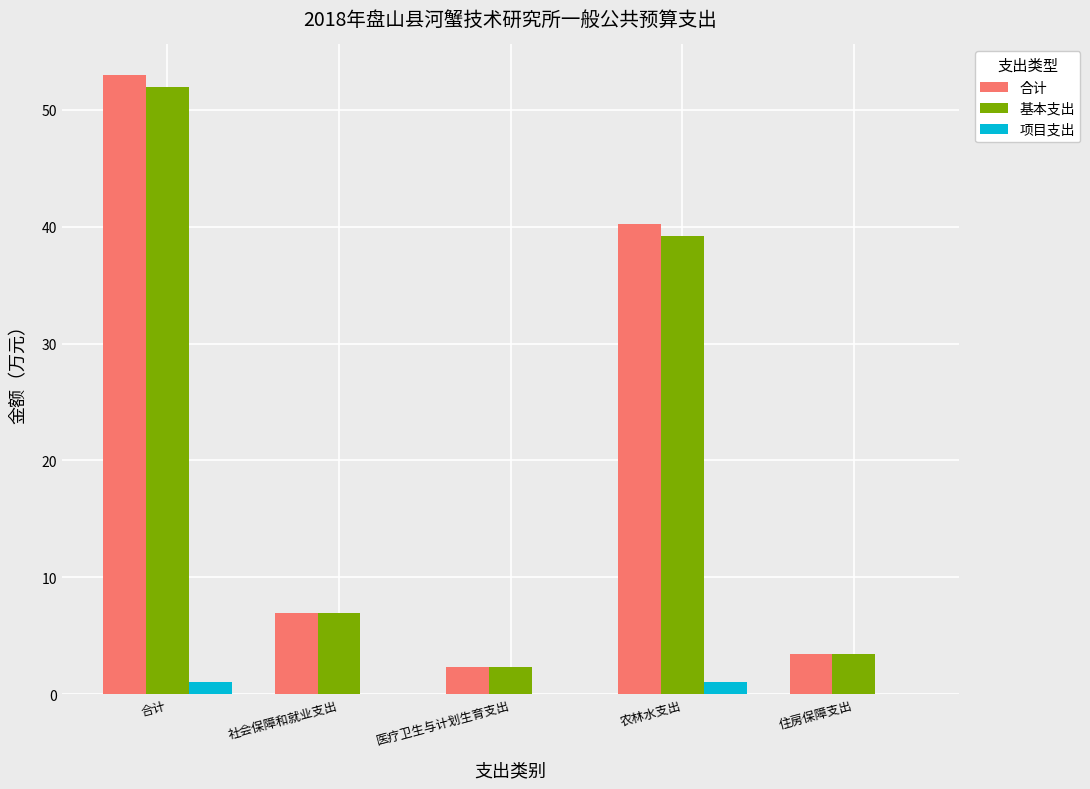

Is the value of 项目支出 at 社会保障和就业支出 greater than the value of 基本支出 at 社会保障和就业支出?

No